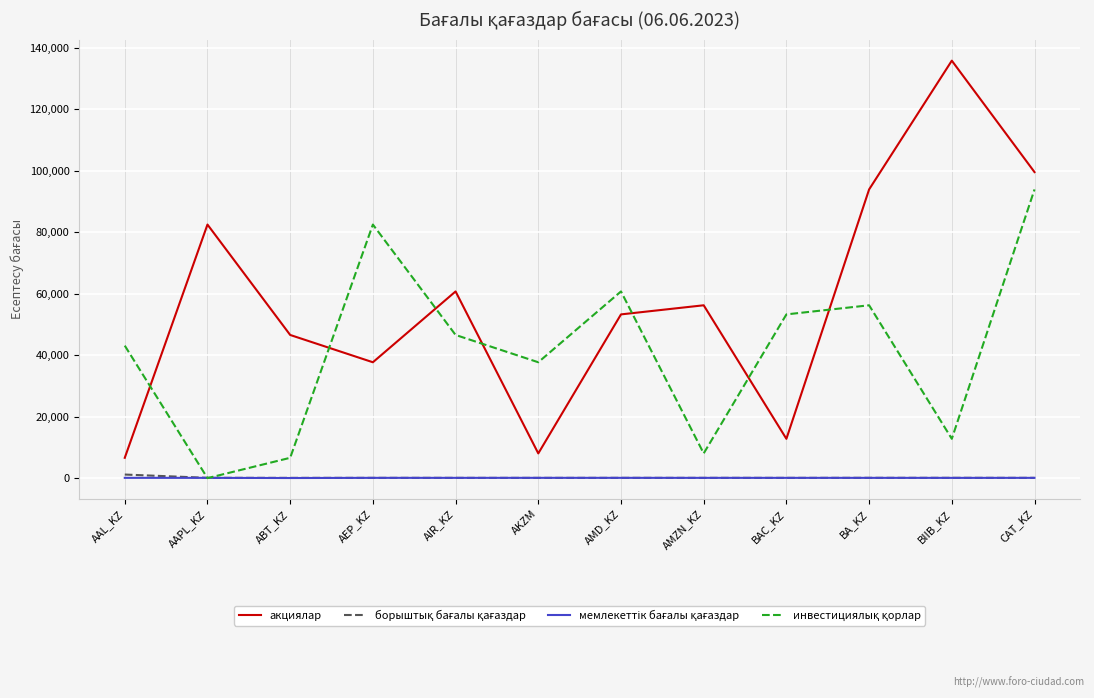

Which series has the largest range (max minus min)?

акциялар